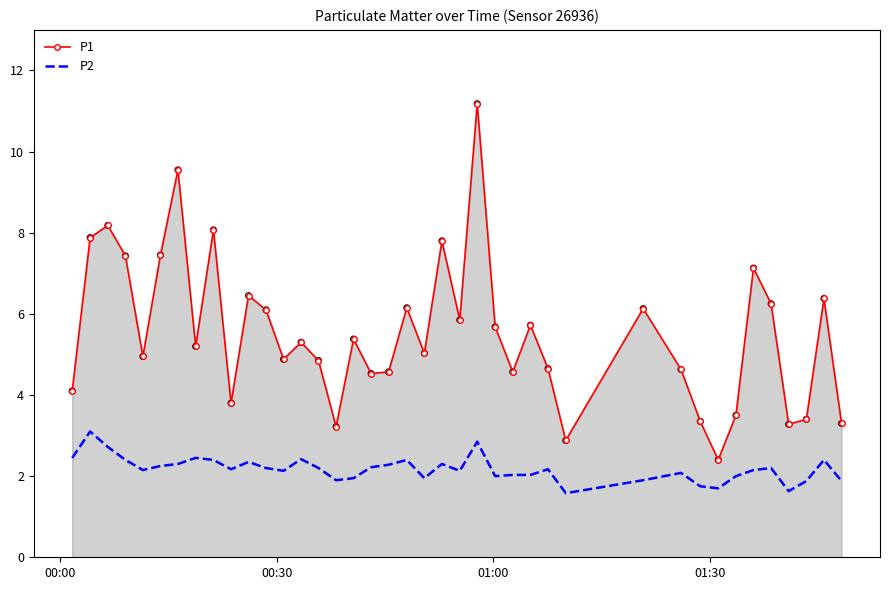

Which series has the largest total across all categories?

P1